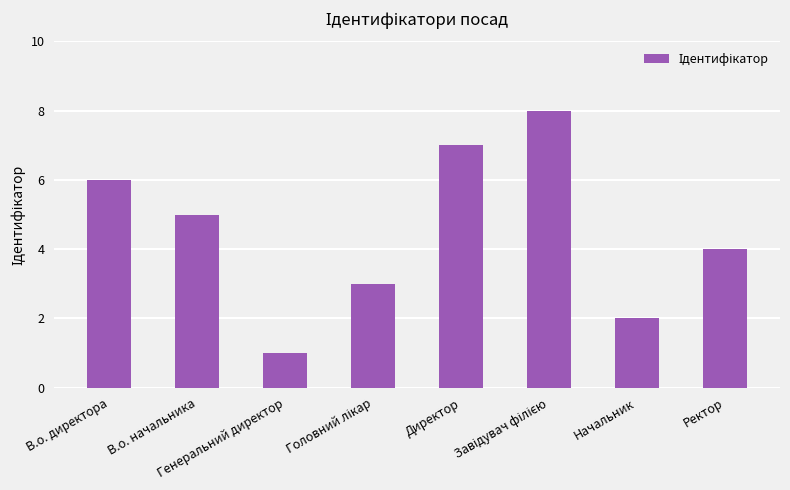

What is the maximum value shown in the chart?

8